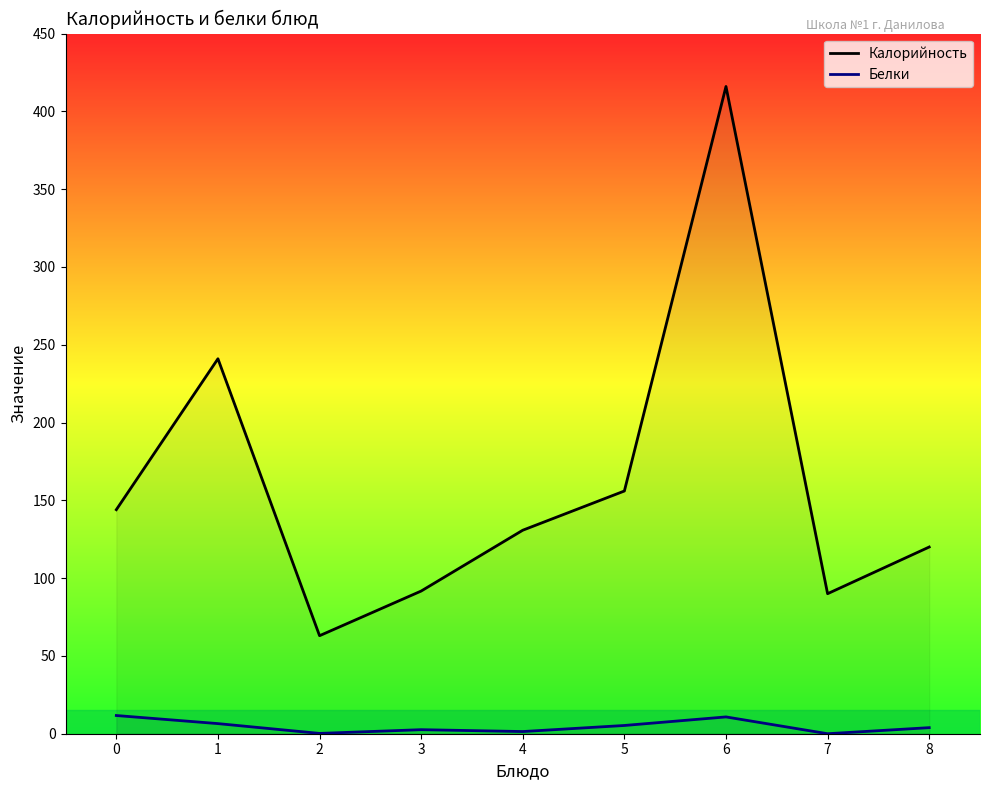

True or false: Калорийность has more than 1 points higher than both neighbors.

True